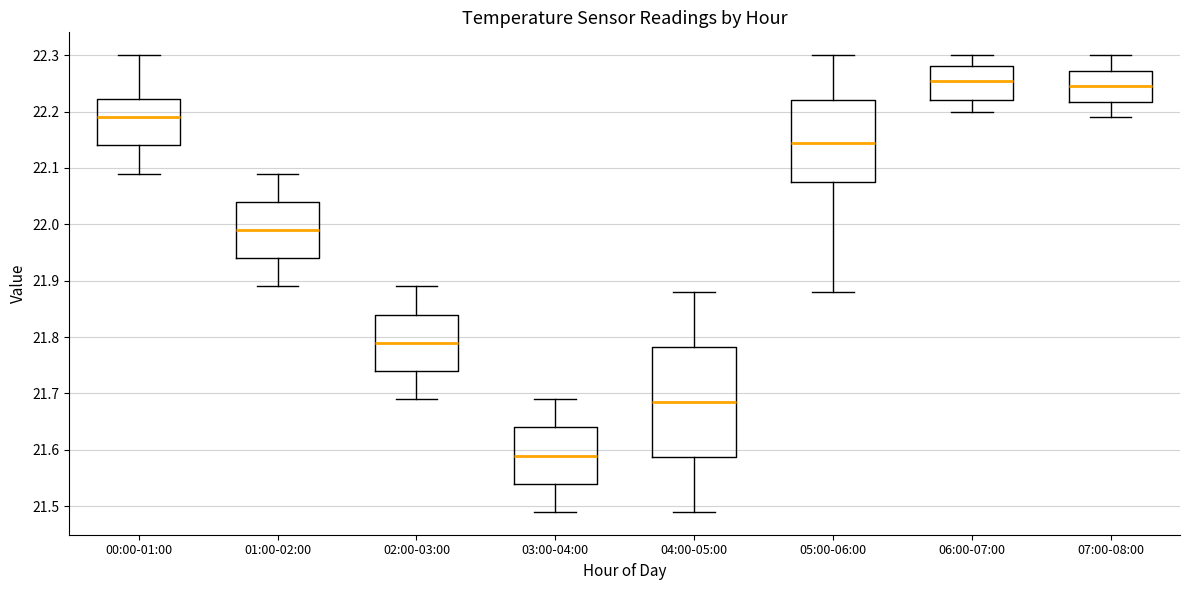

Reading left to right, transcribe this box plot: for each box, give where its median line is, the range the box spans, and where its two whiskers end, as read against the y-axis. The values are not printed on the chart, so give them approximately, as read against the axis.

00:00-01:00: median 22.19, box 22.14 to 22.22, whiskers 22.09 to 22.30
01:00-02:00: median 21.99, box 21.94 to 22.04, whiskers 21.89 to 22.09
02:00-03:00: median 21.79, box 21.74 to 21.84, whiskers 21.69 to 21.89
03:00-04:00: median 21.59, box 21.54 to 21.64, whiskers 21.49 to 21.69
04:00-05:00: median 21.69, box 21.59 to 21.78, whiskers 21.49 to 21.88
05:00-06:00: median 22.15, box 22.08 to 22.22, whiskers 21.88 to 22.30
06:00-07:00: median 22.26, box 22.22 to 22.28, whiskers 22.20 to 22.30
07:00-08:00: median 22.25, box 22.22 to 22.27, whiskers 22.19 to 22.30